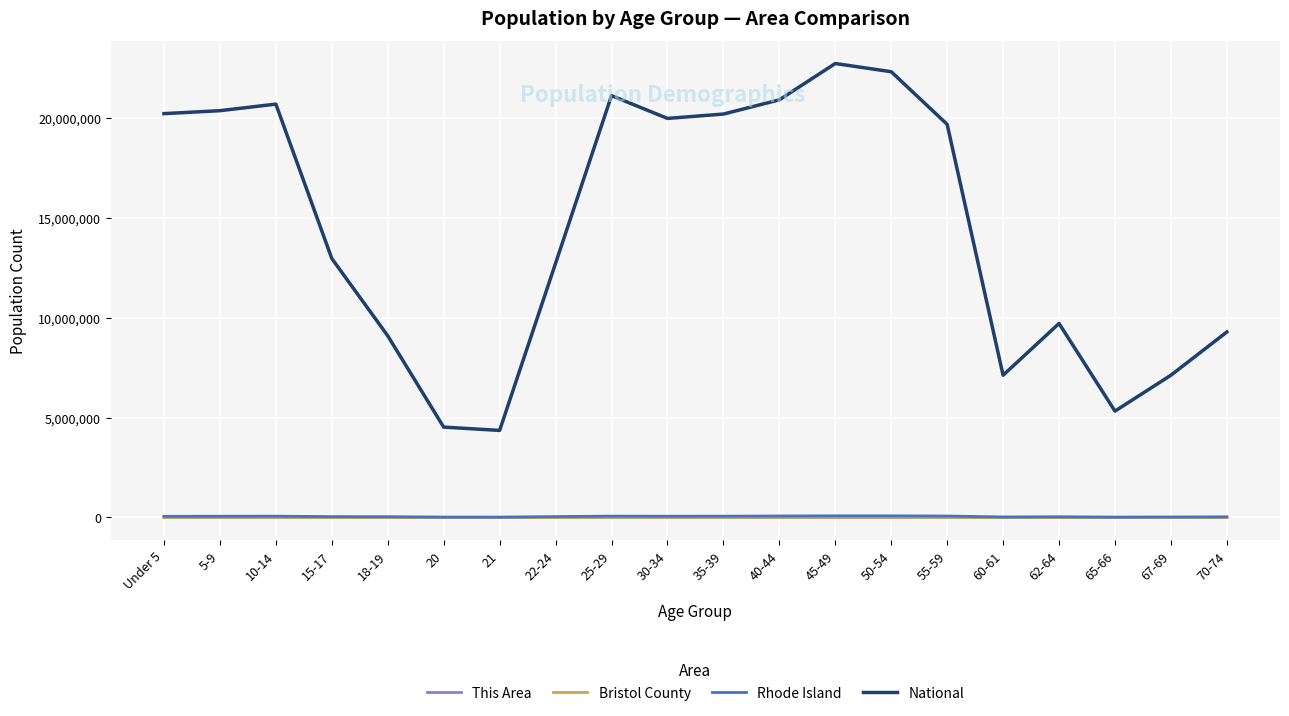

True or false: This Area and National cross at least once.

False